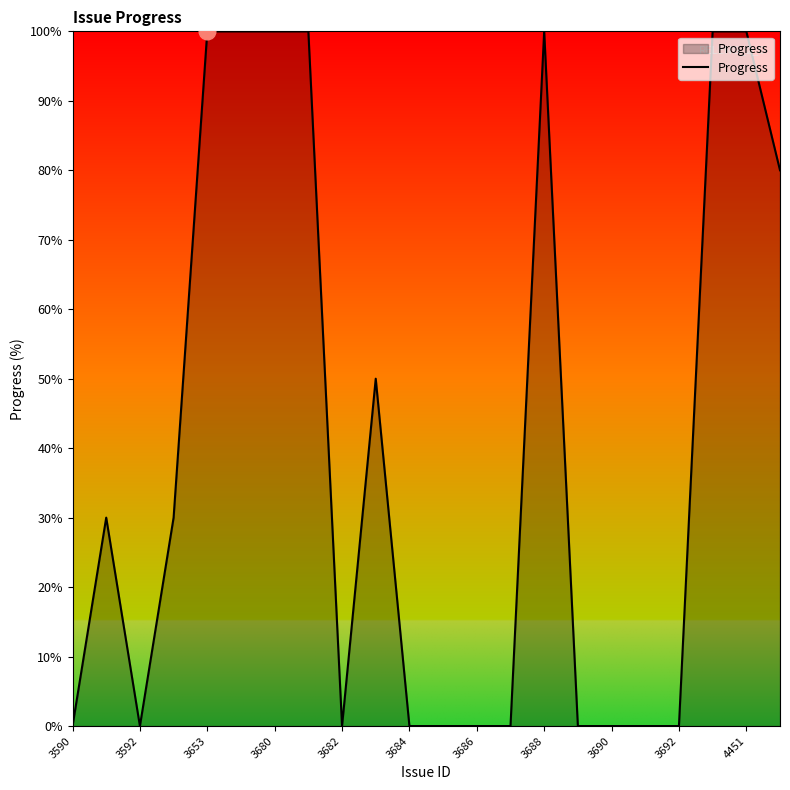

Count the values in the range 0 to 100.

22